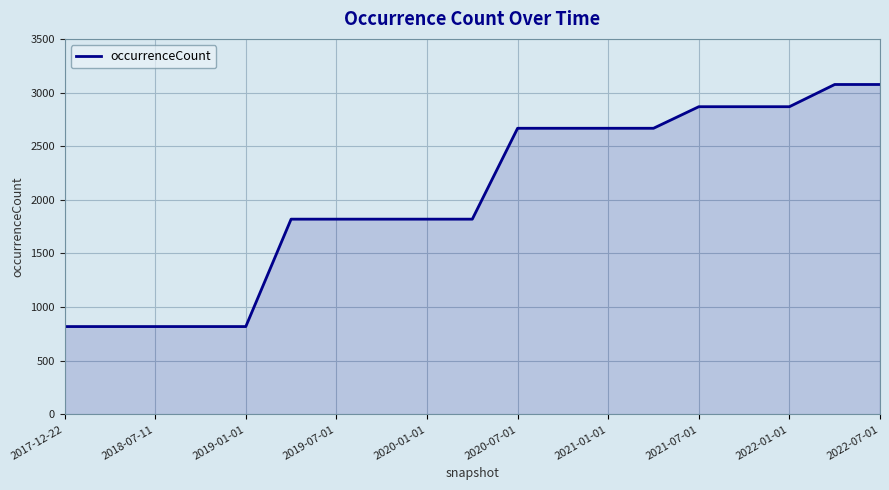

What is the difference between the maximum and minimum values?

2256